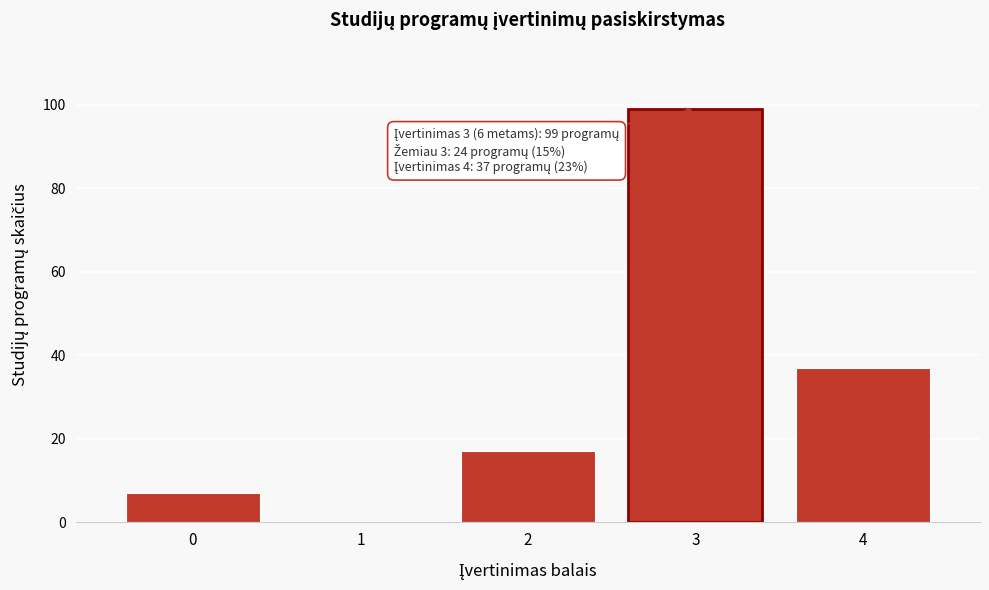

Reading left to right, what are all the values shown in this chart?

0=7	1=0	2=17	3=99	4=37